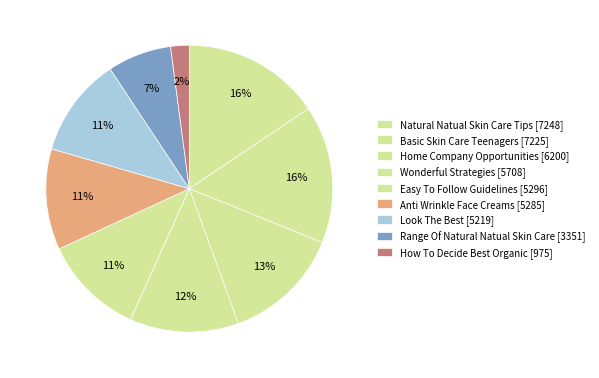

What portion of the pie excludes Easy To Follow Guidelines [5296]?

88.6%